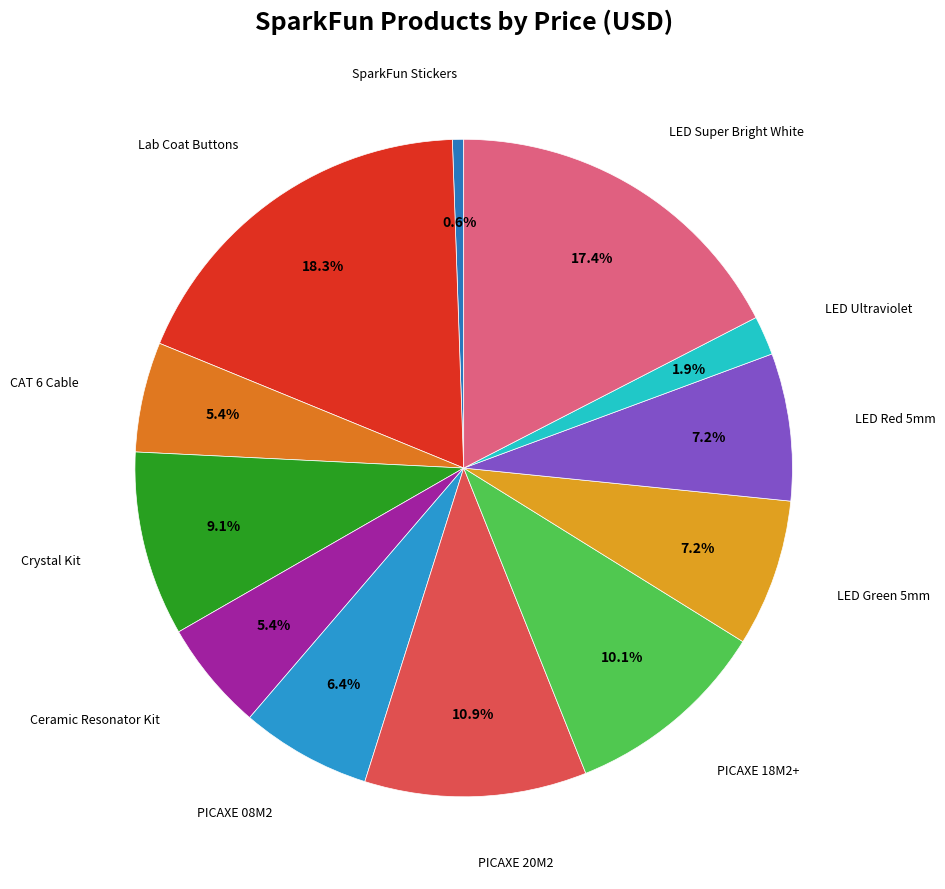

Between LED Super Bright White and CAT 6 Cable, which is larger?

LED Super Bright White